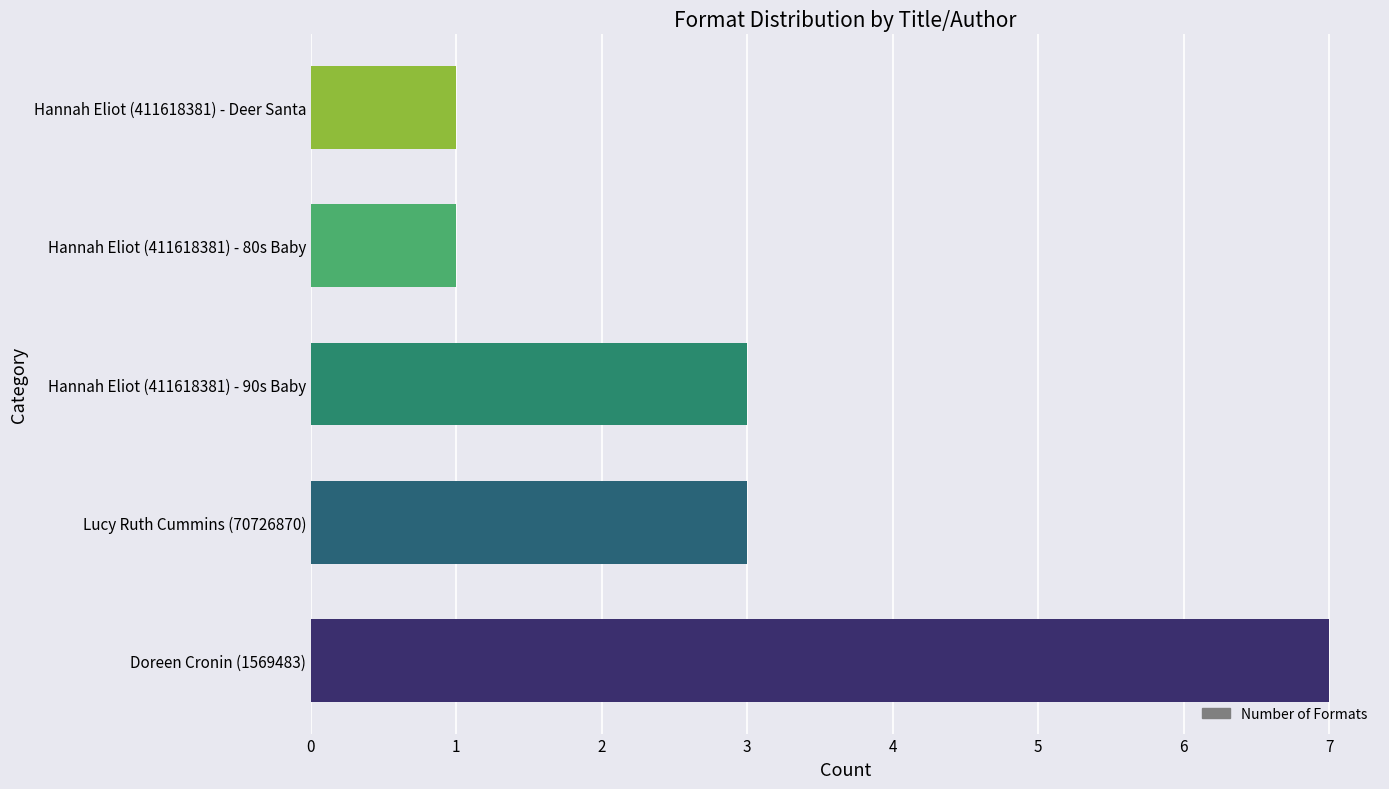

How many bars are there in total?

5